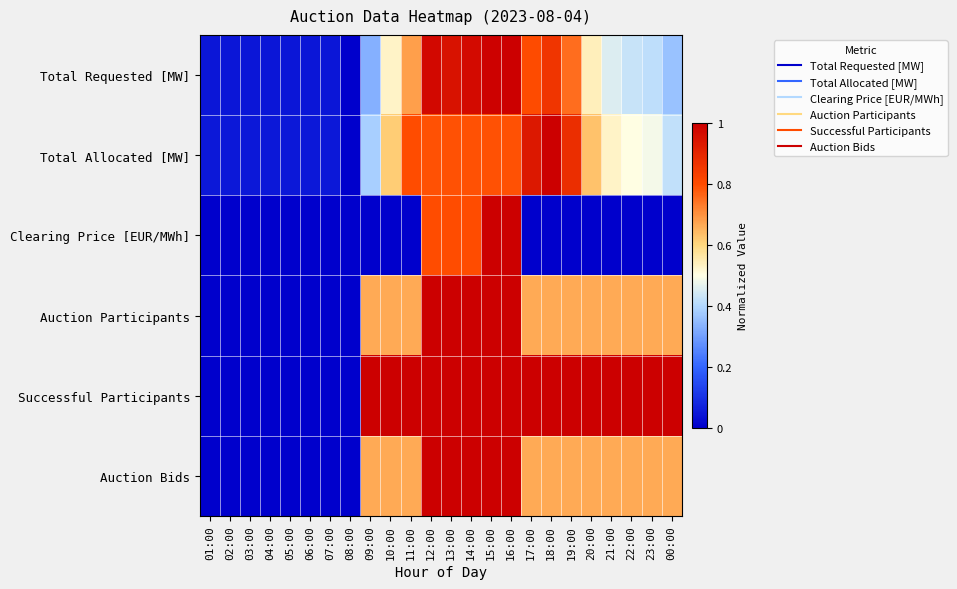

Reading right to left, list all the values displayed in this chart.

Total Requested [MW]: 00:00=0.4	23:00=0.4	22:00=0.4	21:00=0.5	20:00=0.5	19:00=0.8	18:00=0.9	17:00=0.8	16:00=1.0	15:00=1.0	14:00=1.0	13:00=1.0	12:00=1.0	11:00=0.7	10:00=0.5	09:00=0.3	08:00=0.0	07:00=0.0	06:00=0.0	05:00=0.0	04:00=0.0	03:00=0.0	02:00=0.0	01:00=0.0
Total Allocated [MW]: 00:00=0.4	23:00=0.5	22:00=0.5	21:00=0.5	20:00=0.6	19:00=0.9	18:00=1.0	17:00=0.9	16:00=0.8	15:00=0.8	14:00=0.8	13:00=0.8	12:00=0.8	11:00=0.8	10:00=0.6	09:00=0.4	08:00=0.0	07:00=0.1	06:00=0.1	05:00=0.1	04:00=0.1	03:00=0.1	02:00=0.1	01:00=0.1
Clearing Price [EUR/MWh]: 00:00=0.0	23:00=0.0	22:00=0.0	21:00=0.0	20:00=0.0	19:00=0.0	18:00=0.0	17:00=0.0	16:00=1.0	15:00=1.0	14:00=0.8	13:00=0.8	12:00=0.8	11:00=0.0	10:00=0.0	09:00=0.0	08:00=0.0	07:00=0.0	06:00=0.0	05:00=0.0	04:00=0.0	03:00=0.0	02:00=0.0	01:00=0.0
Auction Participants: 00:00=0.7	23:00=0.7	22:00=0.7	21:00=0.7	20:00=0.7	19:00=0.7	18:00=0.7	17:00=0.7	16:00=1.0	15:00=1.0	14:00=1.0	13:00=1.0	12:00=1.0	11:00=0.7	10:00=0.7	09:00=0.7	08:00=0.0	07:00=0.0	06:00=0.0	05:00=0.0	04:00=0.0	03:00=0.0	02:00=0.0	01:00=0.0
Successful Participants: 00:00=1.0	23:00=1.0	22:00=1.0	21:00=1.0	20:00=1.0	19:00=1.0	18:00=1.0	17:00=1.0	16:00=1.0	15:00=1.0	14:00=1.0	13:00=1.0	12:00=1.0	11:00=1.0	10:00=1.0	09:00=1.0	08:00=0.0	07:00=0.0	06:00=0.0	05:00=0.0	04:00=0.0	03:00=0.0	02:00=0.0	01:00=0.0
Auction Bids: 00:00=0.7	23:00=0.7	22:00=0.7	21:00=0.7	20:00=0.7	19:00=0.7	18:00=0.7	17:00=0.7	16:00=1.0	15:00=1.0	14:00=1.0	13:00=1.0	12:00=1.0	11:00=0.7	10:00=0.7	09:00=0.7	08:00=0.0	07:00=0.0	06:00=0.0	05:00=0.0	04:00=0.0	03:00=0.0	02:00=0.0	01:00=0.0